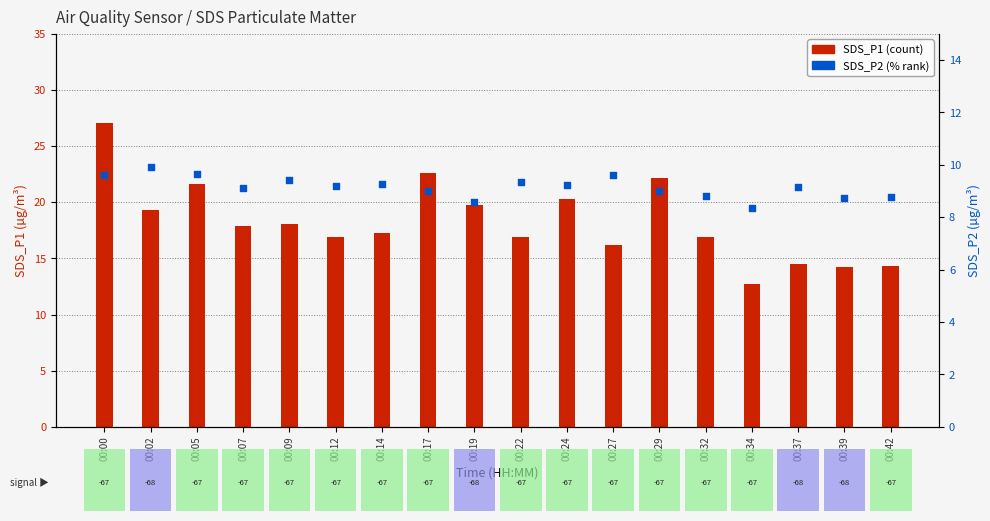

At how many categories does at least one series exceed 15?

14